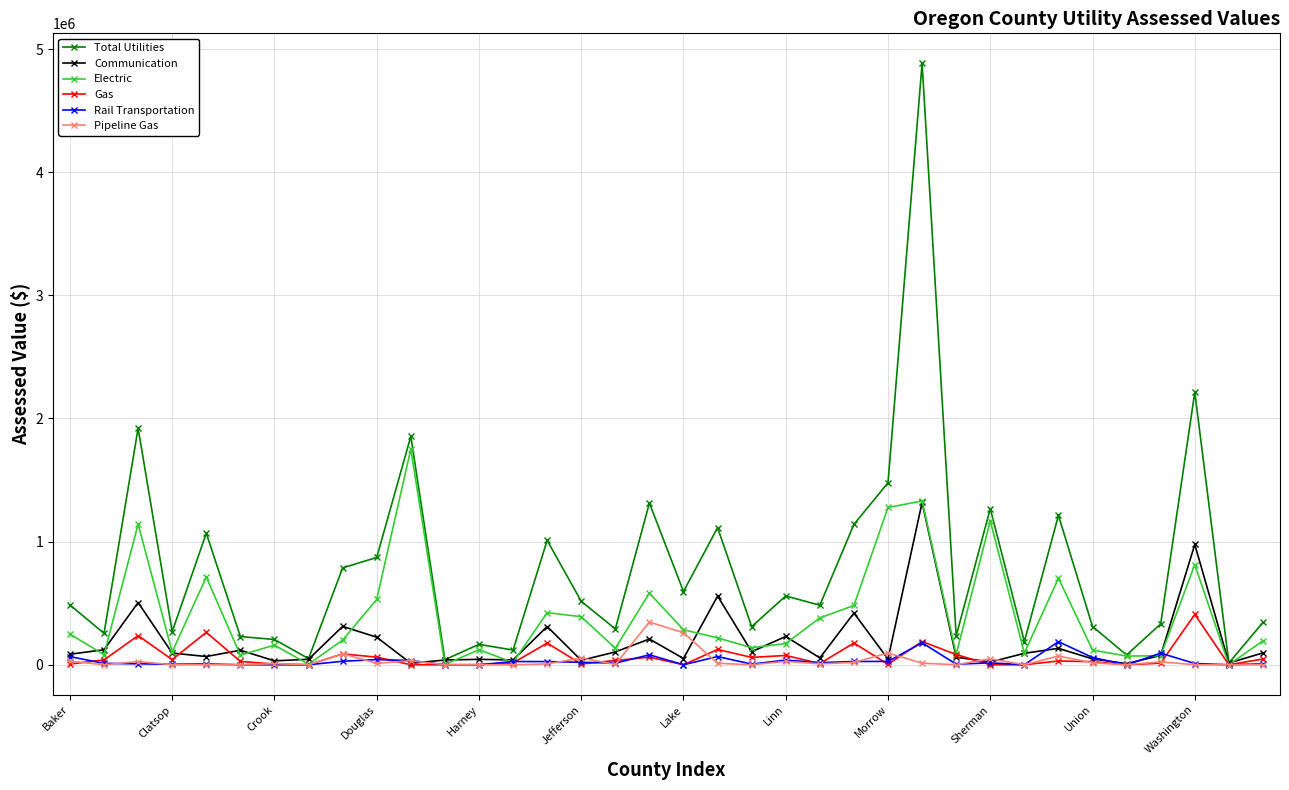

What is the value of the Total Utilities point at the 1st from the left?

485488.3